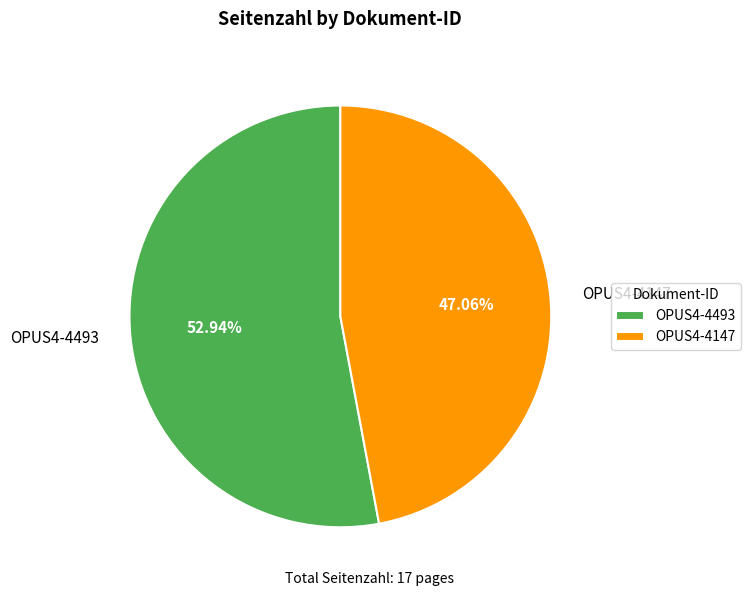

Does OPUS4-4493 represent more than half of the total?

Yes